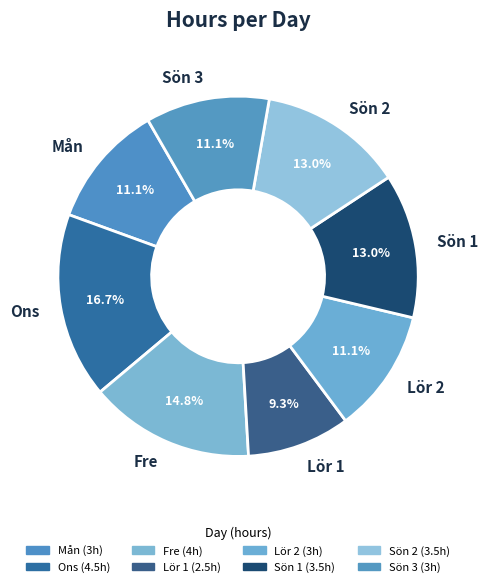

To the nearest percent, what portion does Sön 3 represent?

11%